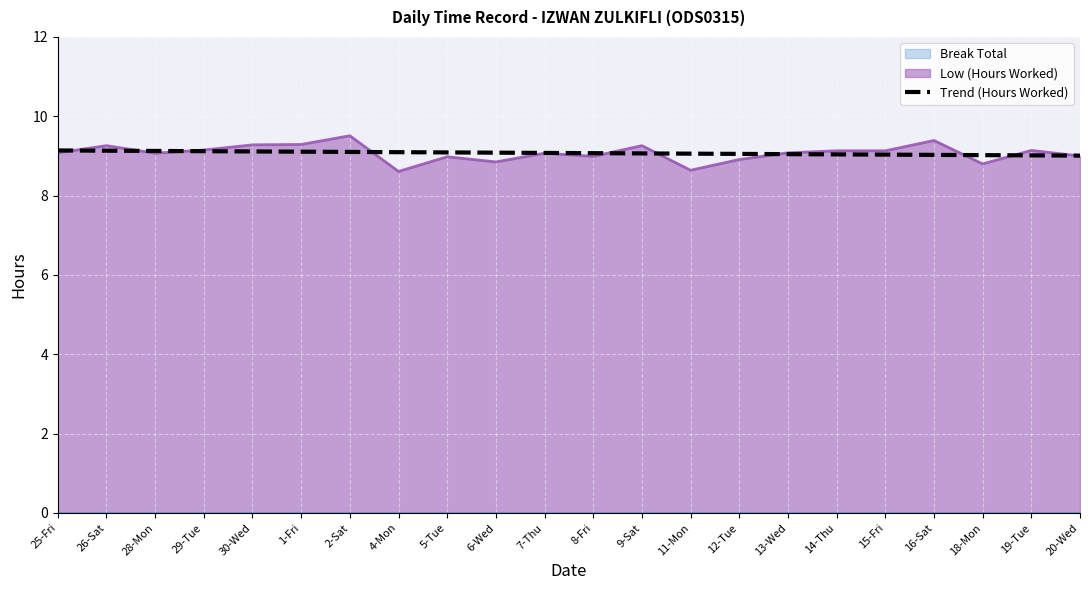

What is the value of the 11th point from the left?

9.1